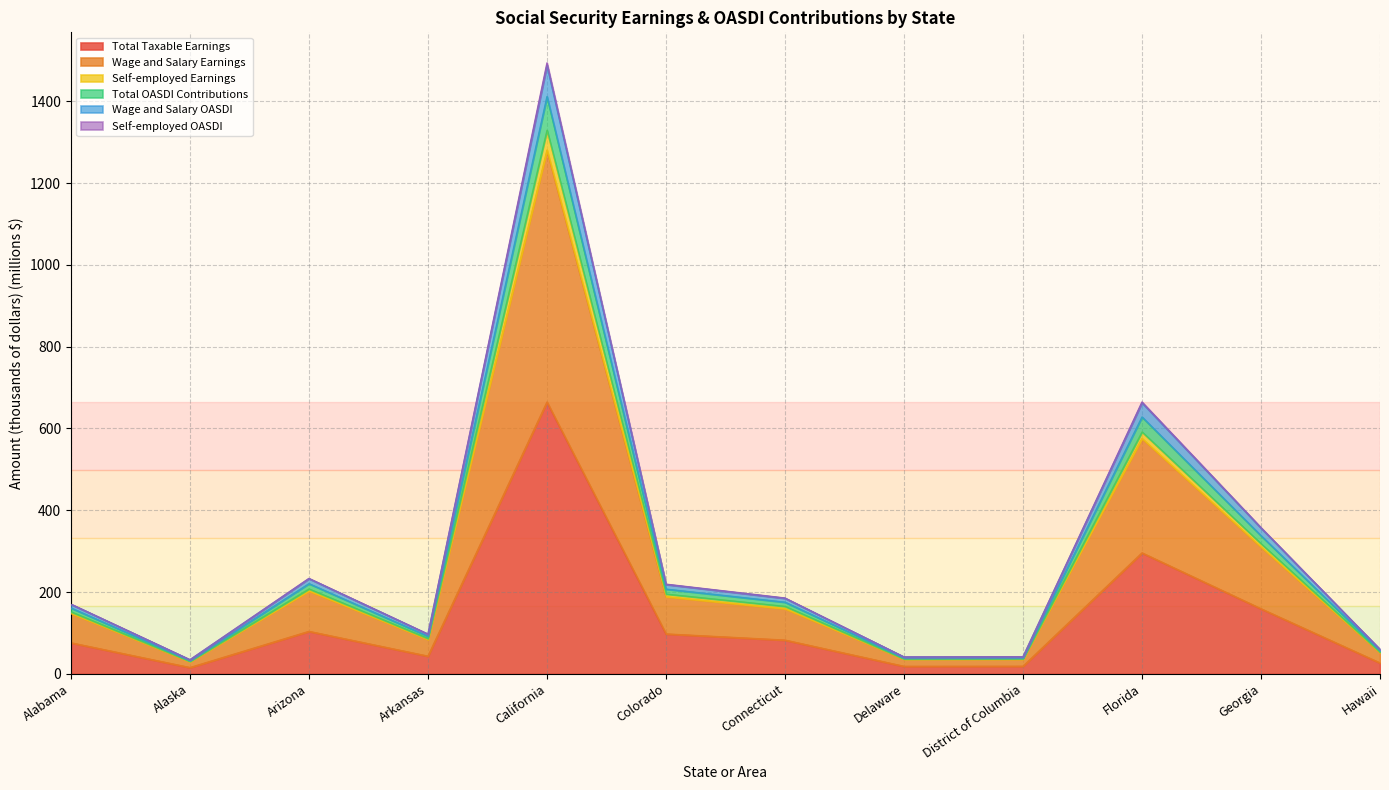

What are all the series names shown in the legend?

Total Taxable Earnings, Wage and Salary Earnings, Self-employed Earnings, Total OASDI Contributions, Wage and Salary OASDI, Self-employed OASDI